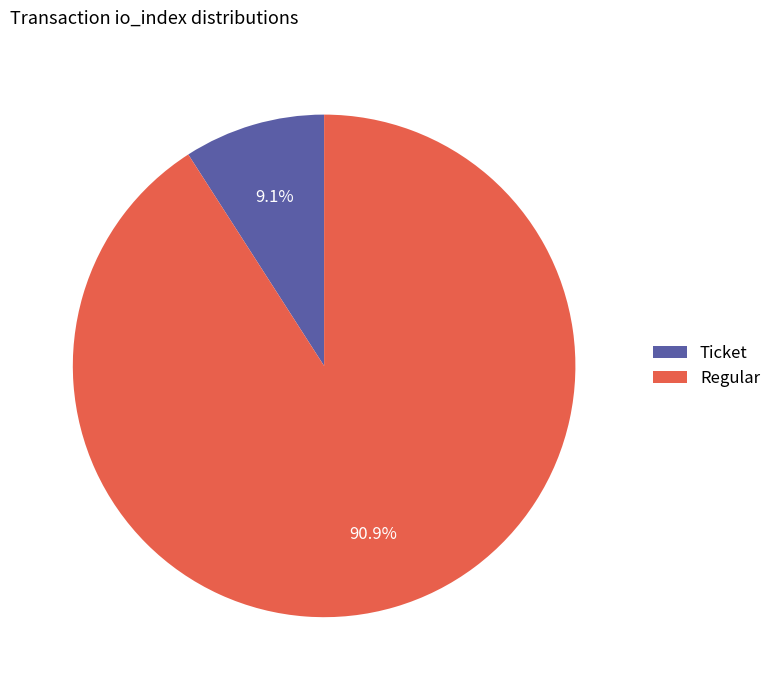

What is the largest slice in the pie chart?

Regular